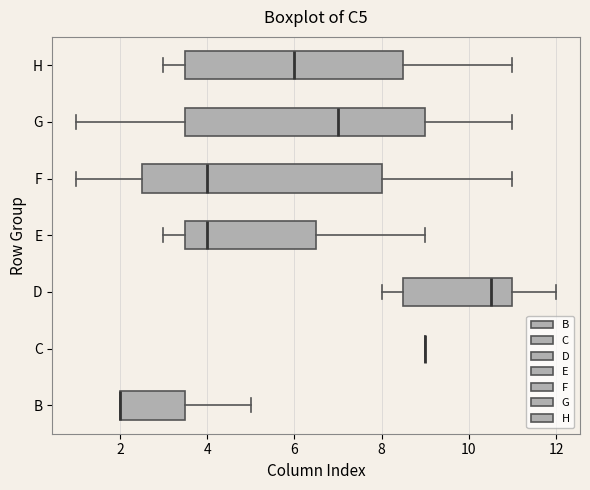

Reading bottom to top, transcribe this box plot: for each box, give where its median line is, the range the box spans, and where its two whiskers end, as read against the x-axis. The values are not printed on the chart, so give them approximately, as read against the axis.

B: median 2.0 (drawn on the box's left edge), box 2.0 to 3.6, whiskers 2.0 to 5.0
C: box collapsed to a line at 9.0, whiskers 9.0 to 9.0
D: median 10.6, box 8.6 to 11.0, whiskers 8.0 to 12.0
E: median 4.0, box 3.6 to 6.6, whiskers 3.0 to 9.0
F: median 4.0, box 2.6 to 8.0, whiskers 1.0 to 11.0
G: median 7.0, box 3.6 to 9.0, whiskers 1.0 to 11.0
H: median 6.0, box 3.6 to 8.6, whiskers 3.0 to 11.0